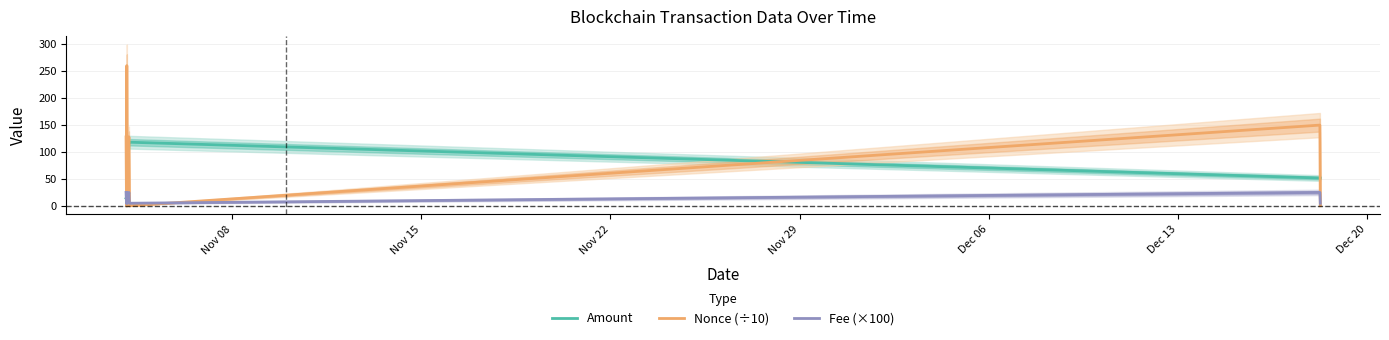

How many times do Nonce (÷10) and Amount cross each other?

7